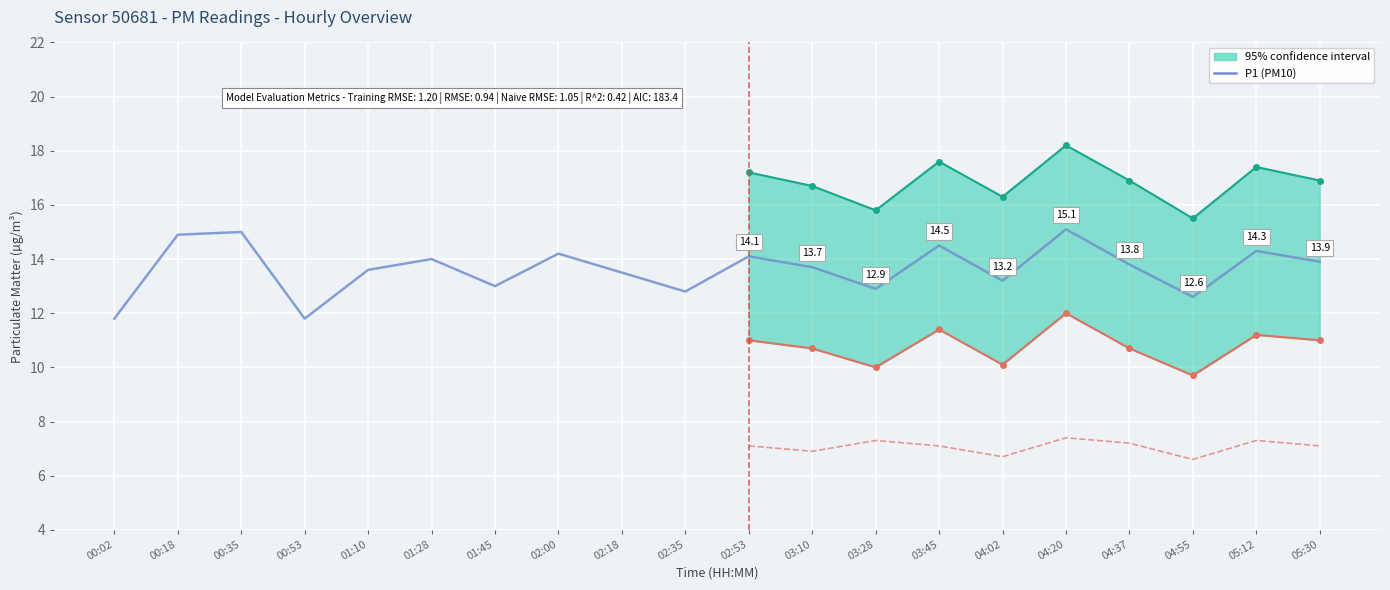

Rank the categories by value from highest to lowest.

04:20, 00:35, 00:18, 03:45, 05:12, 02:00, 02:53, 01:28, 05:30, 04:37, 03:10, 01:10, 02:18, 04:02, 01:45, 03:28, 02:35, 04:55, 00:02, 00:53